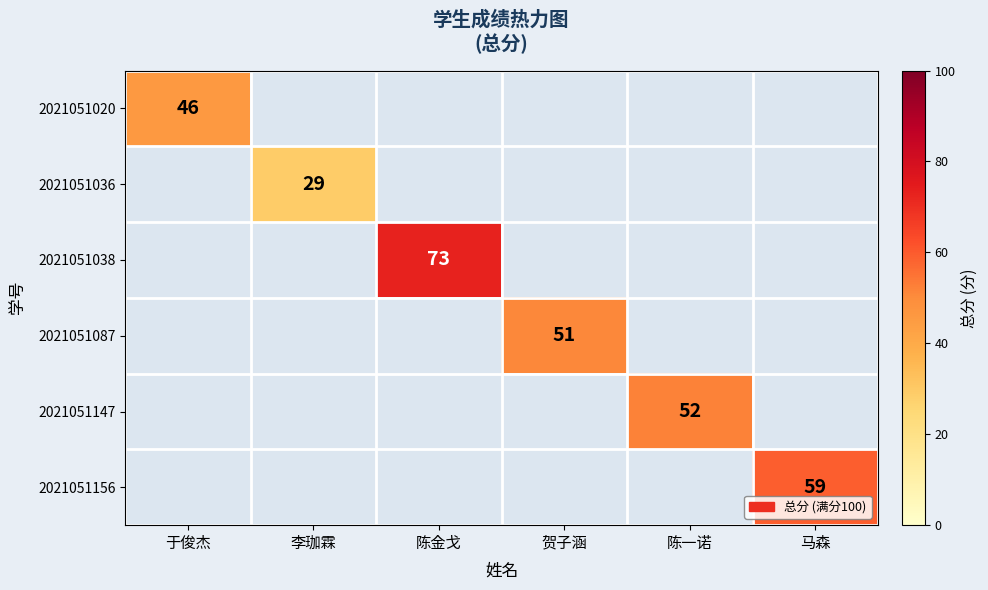

Is it true that 2021051020 equals 78.1 at 于俊杰?

False